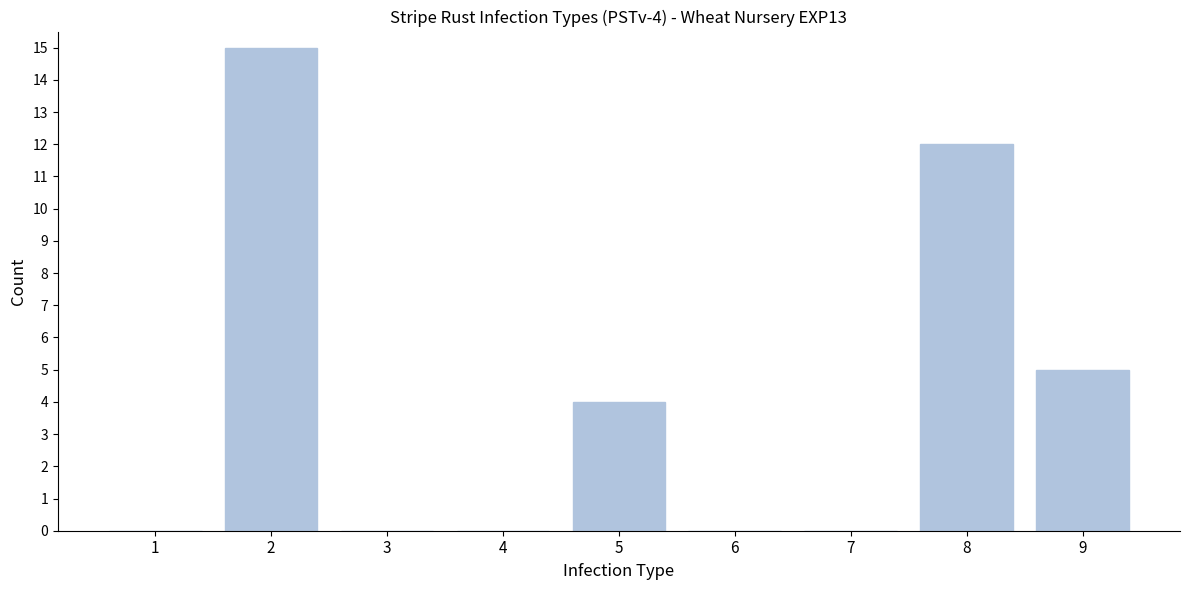

Reading left to right, list all the values displayed in this chart.

1=0	2=15	3=0	4=0	5=4	6=0	7=0	8=12	9=5